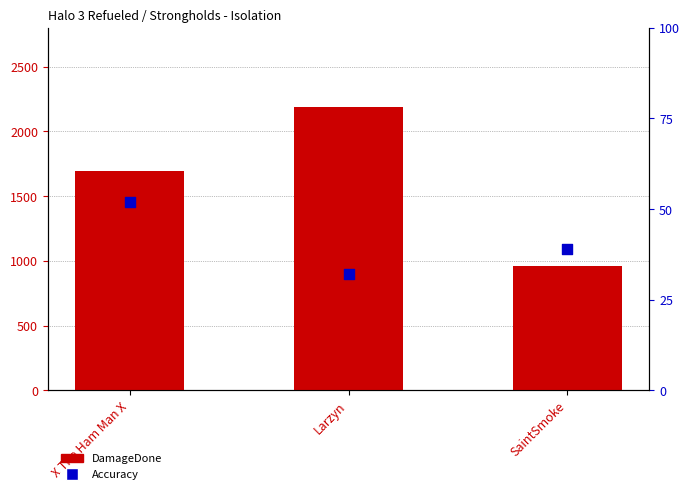

What is the total value across all series at SaintSmoke?

995.9